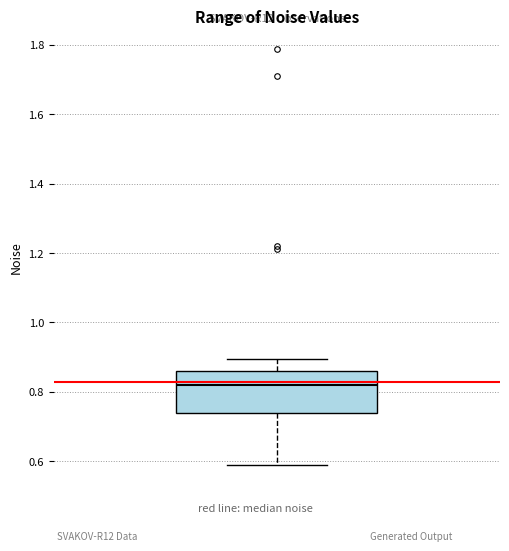

Transcribe this box plot: give where the median line is, the range the box spans, and where the two whiskers end, as read against the y-axis. The values are not printed on the chart, so give them approximately, as read against the axis.

median 0.82, box 0.74 to 0.86, whiskers 0.58 to 0.90